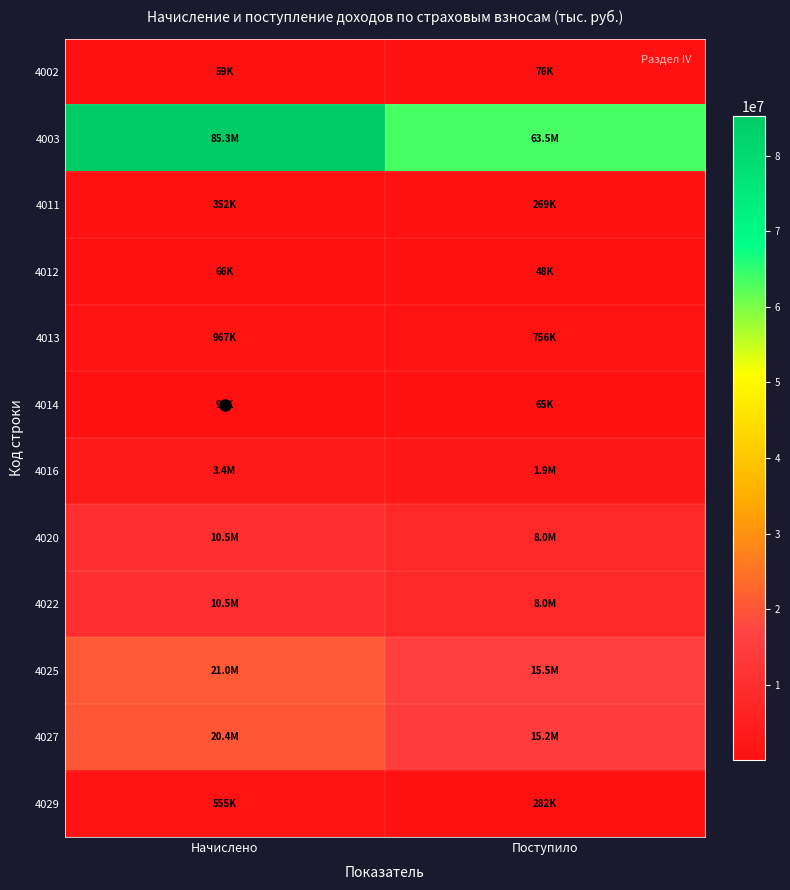

Count the number of data series in this chart.

12